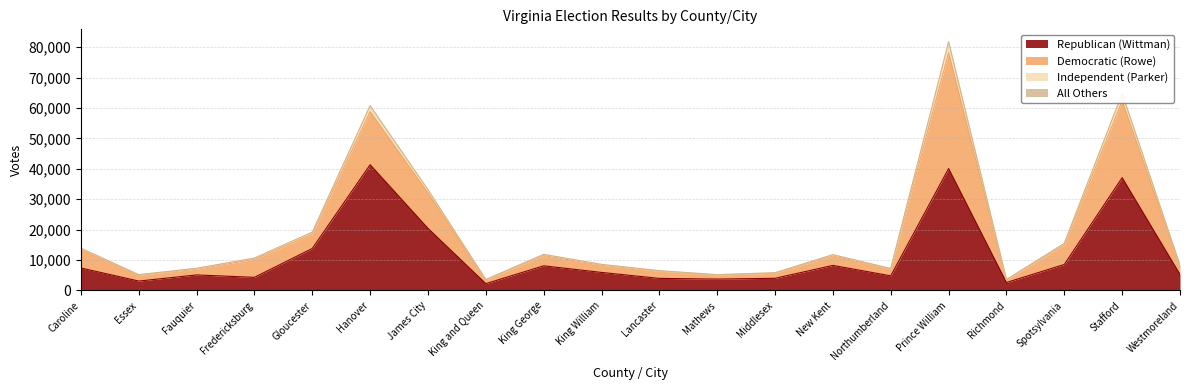

What is the highest value of the Republican (Wittman) series?

41364